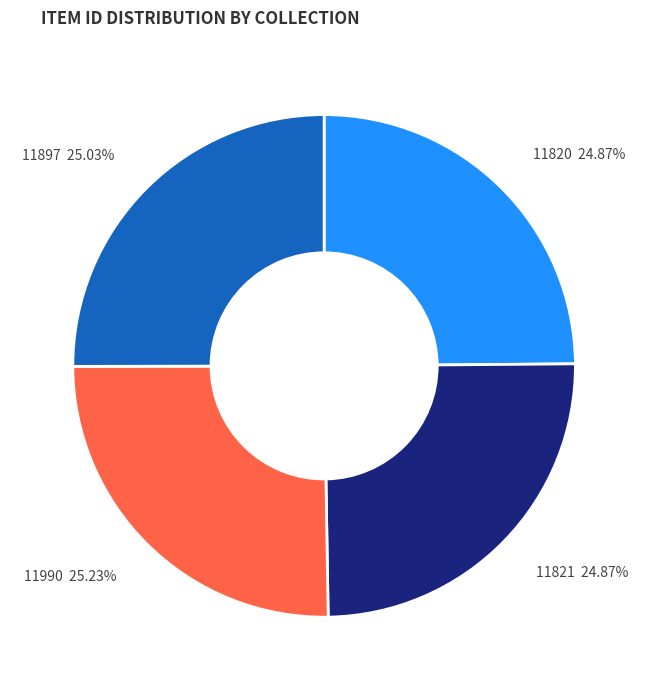

Combined, what portion of the pie is 11990 and 11821?

50.1%